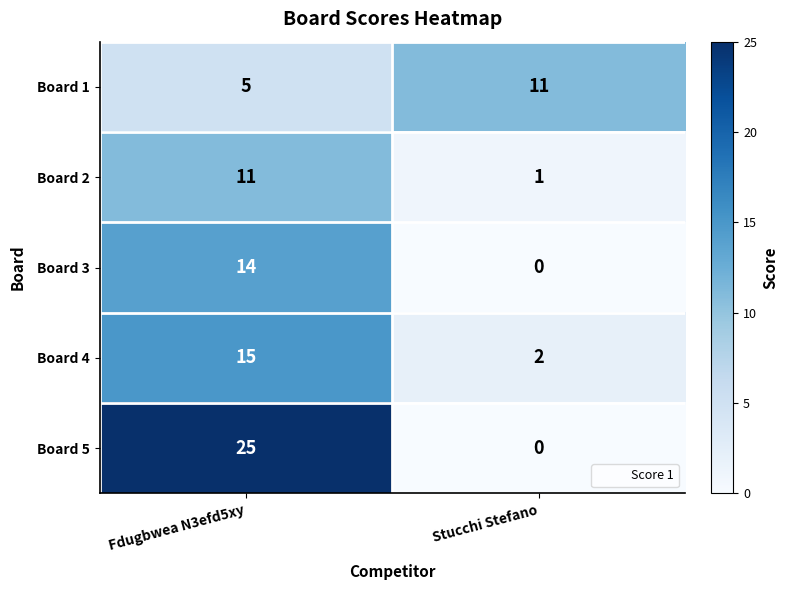

Which series changed the most between Fdugbwea N3efd5xy and Stucchi Stefano?

Board 5